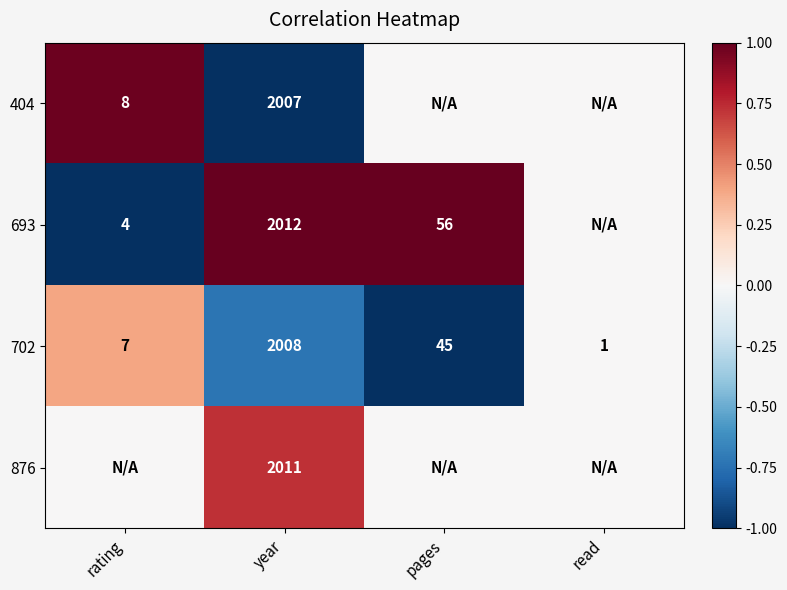

Is the value of 876 at year greater than the value of 404 at rating?

Yes